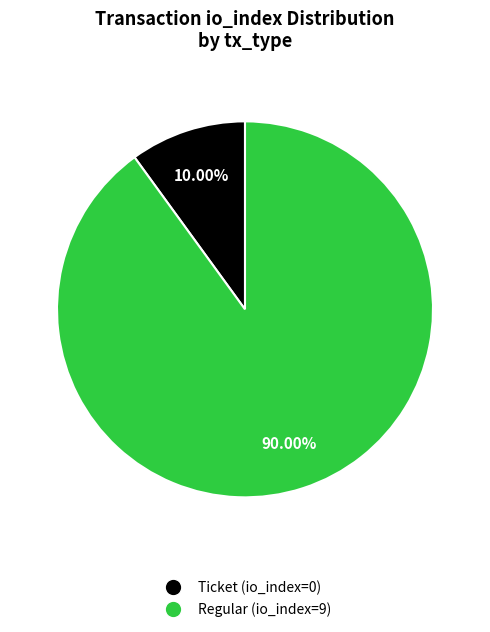

Combined, what portion of the pie is Ticket (io_index=0) and Regular (io_index=9)?

100.0%